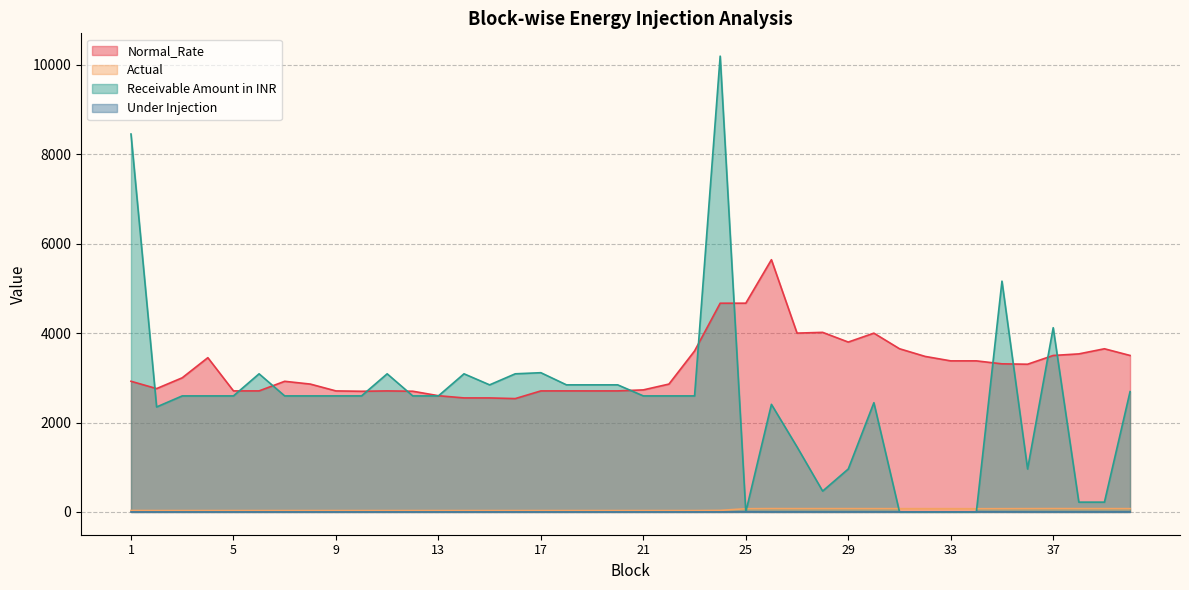

Read the Receivable Amount in INR value at 19.

2842.8